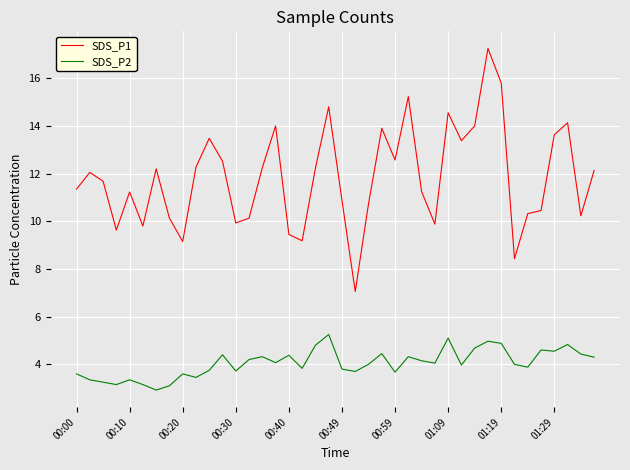

Which series has the largest range (max minus min)?

SDS_P1